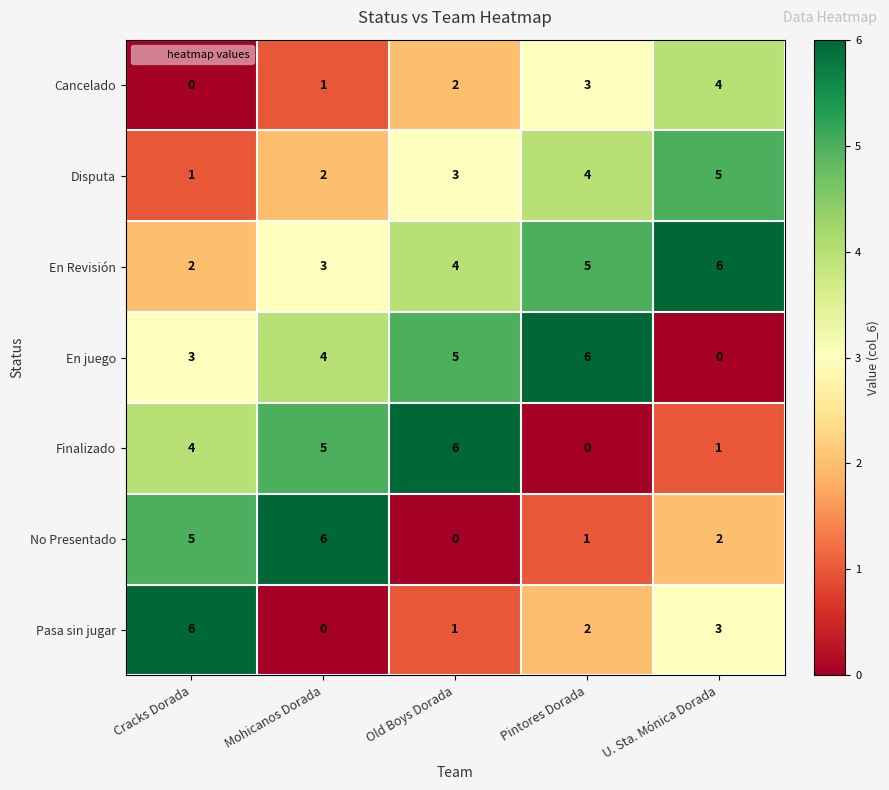

What is the maximum value shown in the chart?

6